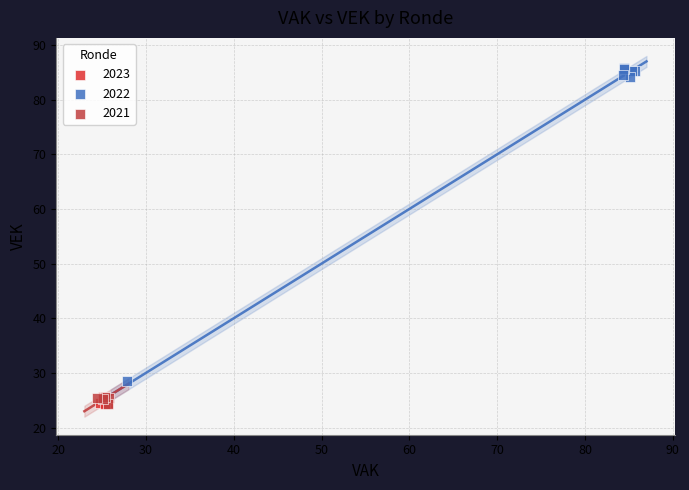

What are all the series names shown in the legend?

2023, 2022, 2021